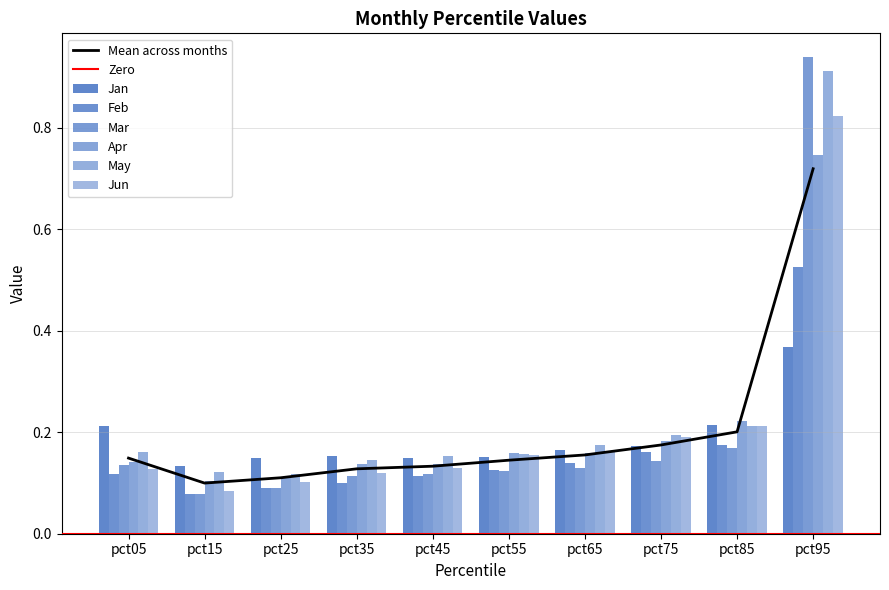

What is the difference between the Jun values at pct55 and pct25?

0.1